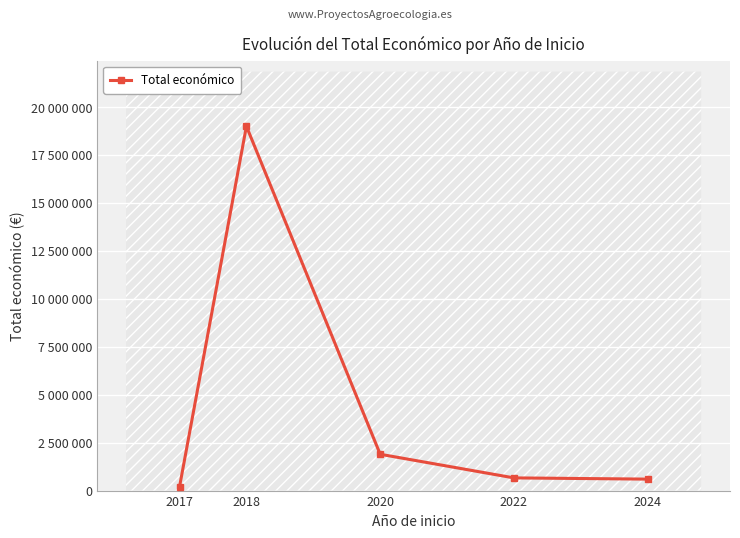

Rank the categories by value from highest to lowest.

2018, 2020, 2022, 2024, 2017